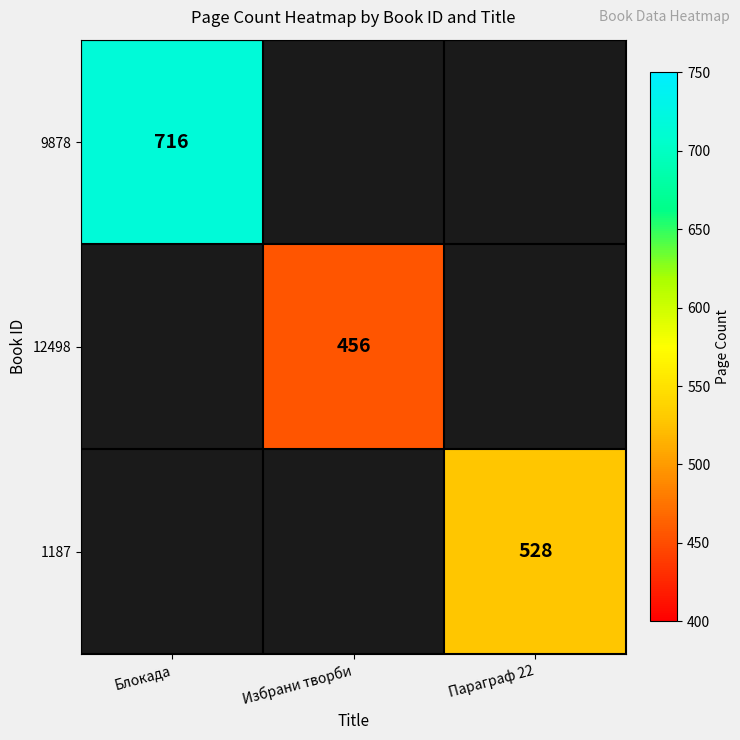

The 1187 series shows 528 at Параграф 22. True or false?

True